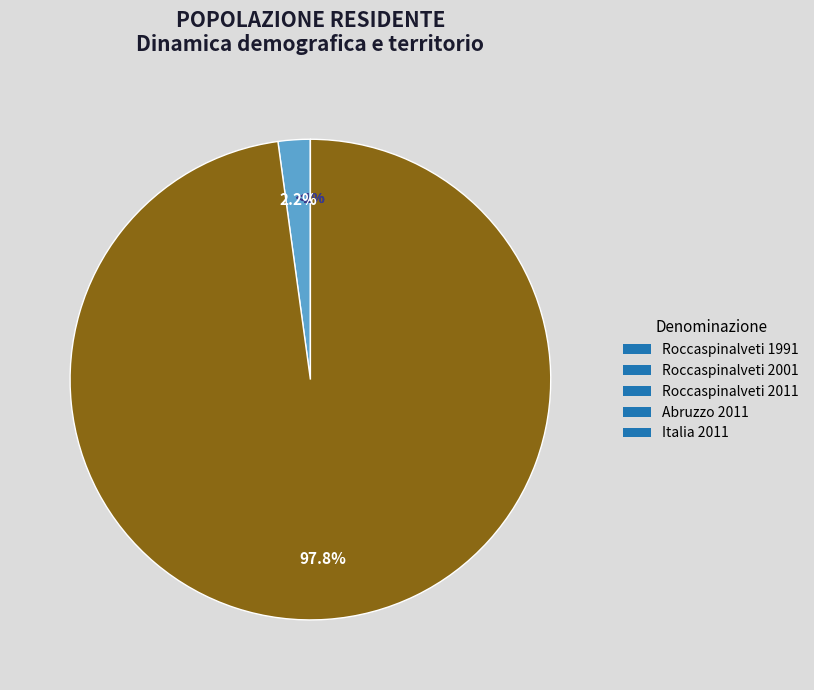

Count the number of slices in the pie.

5